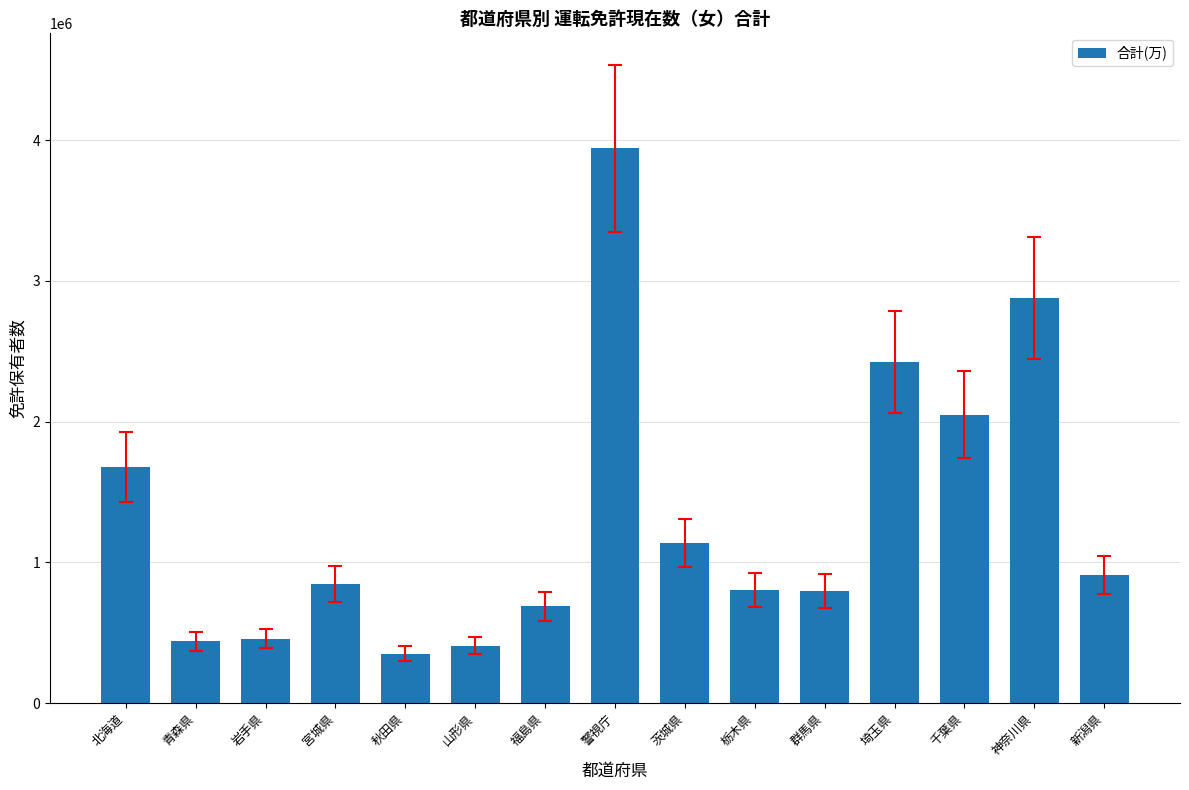

What is the maximum value shown in the chart?

3941002